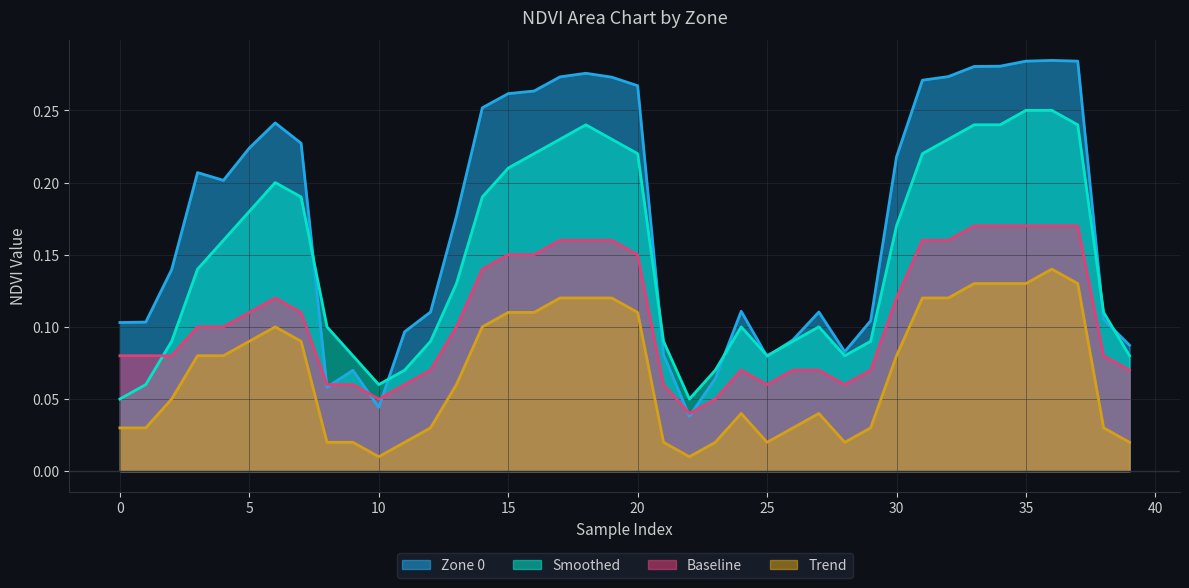

What is the value of the Baseline point at the 31st from the left?

0.1